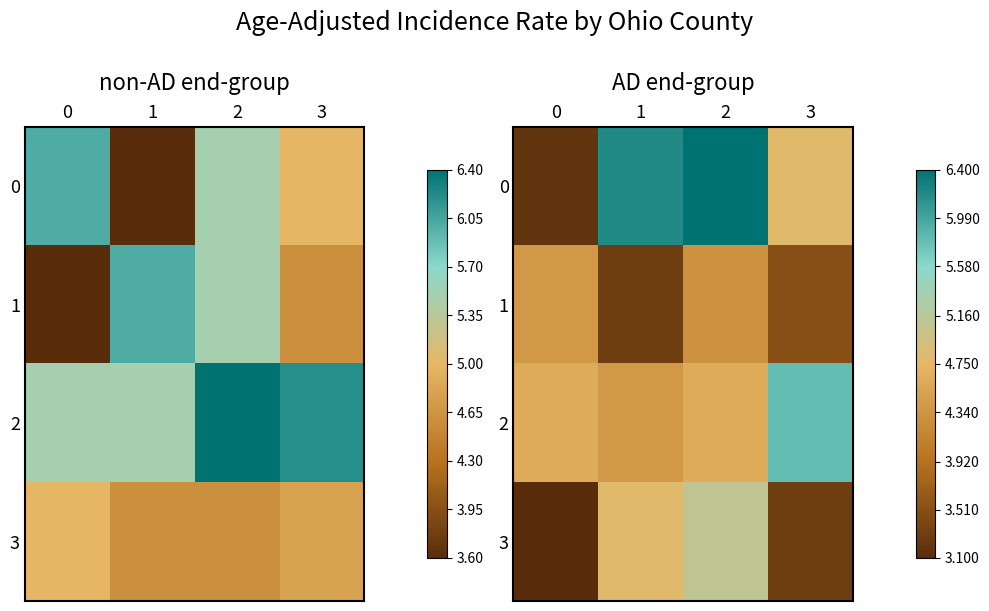

What is the maximum value for 1?

4.4